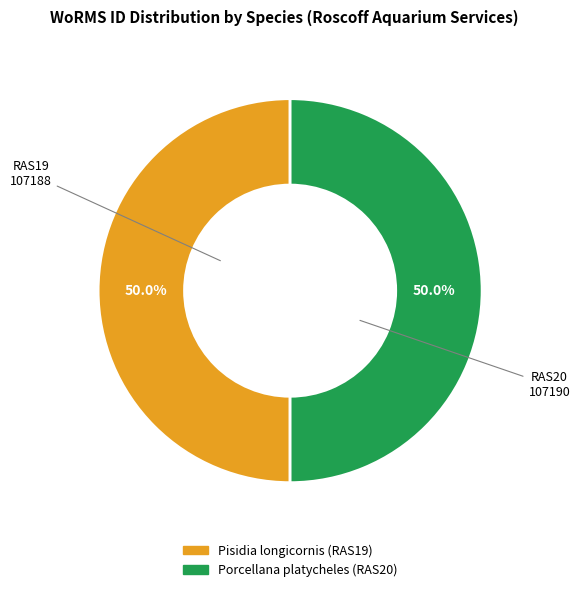

What portion of the pie excludes Porcellana platycheles (RAS20)?

50.0%